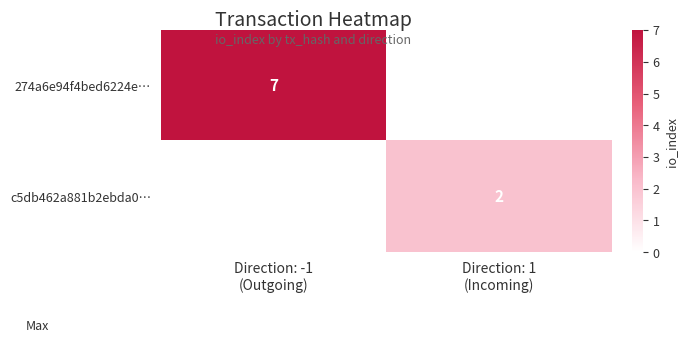

True or false: 274a6e94f4bed6224e… has a value of 11.9 at Direction: -1 (Outgoing).

False